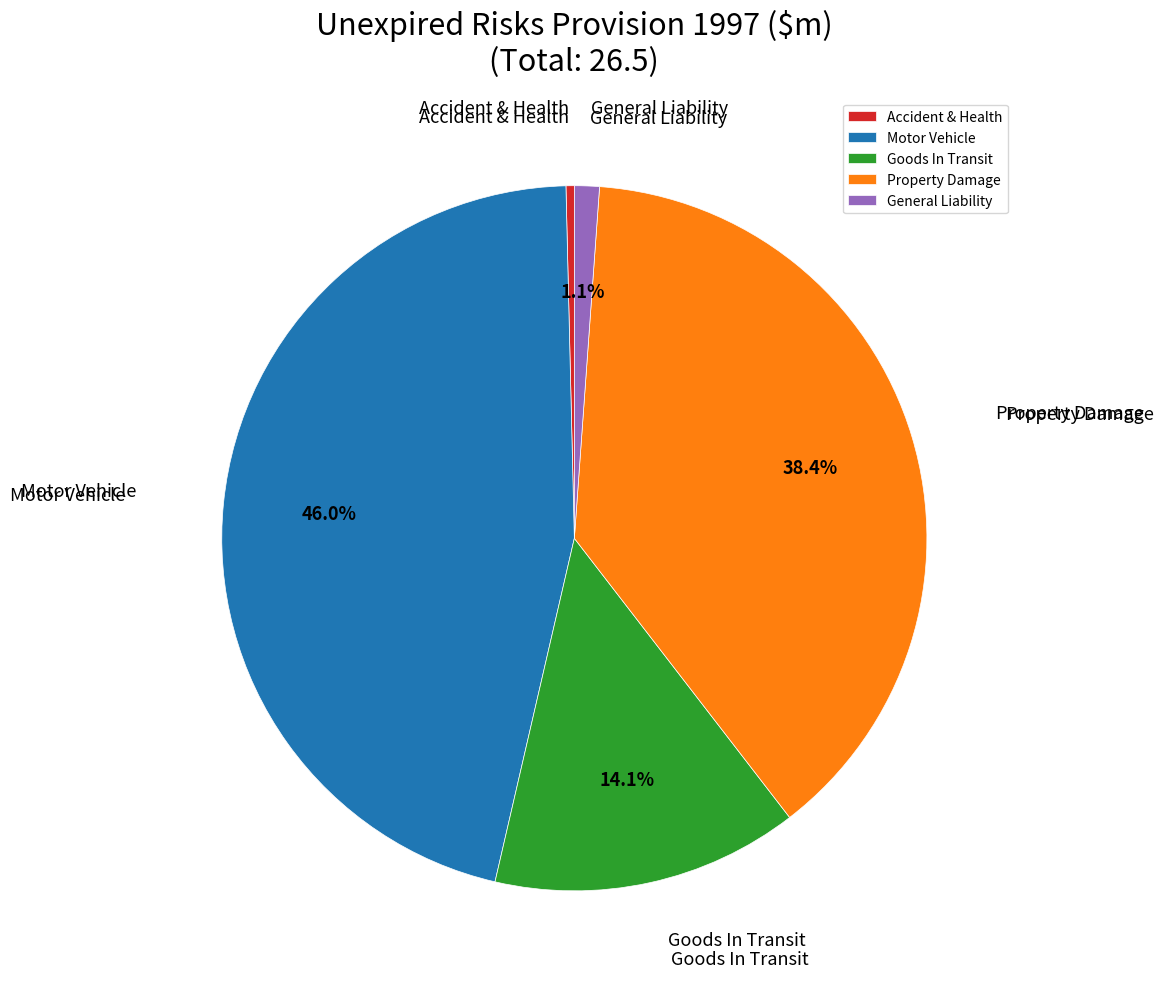

Combined, what portion of the pie is Property Damage and Goods In Transit?

52.5%